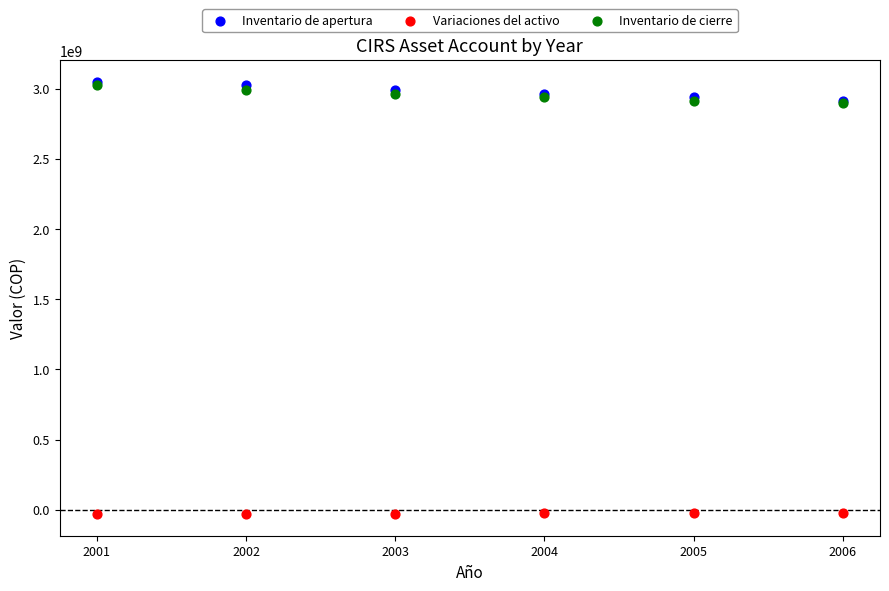

What are all the series names shown in the legend?

Inventario de apertura, Variaciones del activo, Inventario de cierre